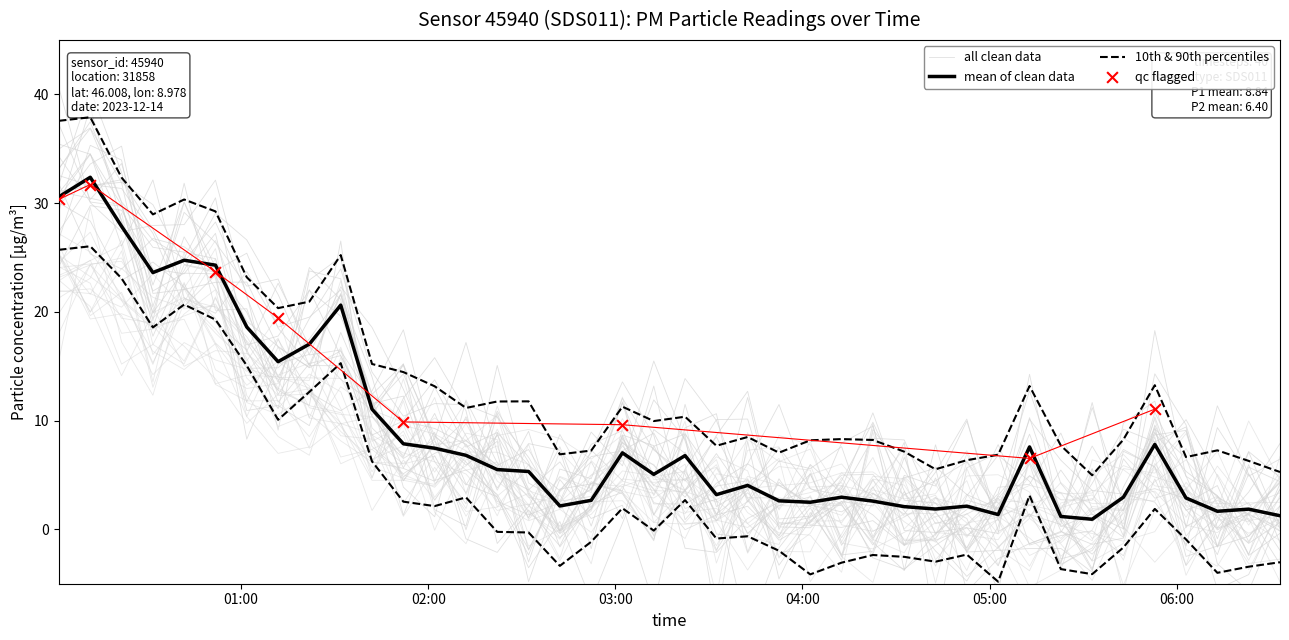

At how many categories does at least one series exceed 17?

10